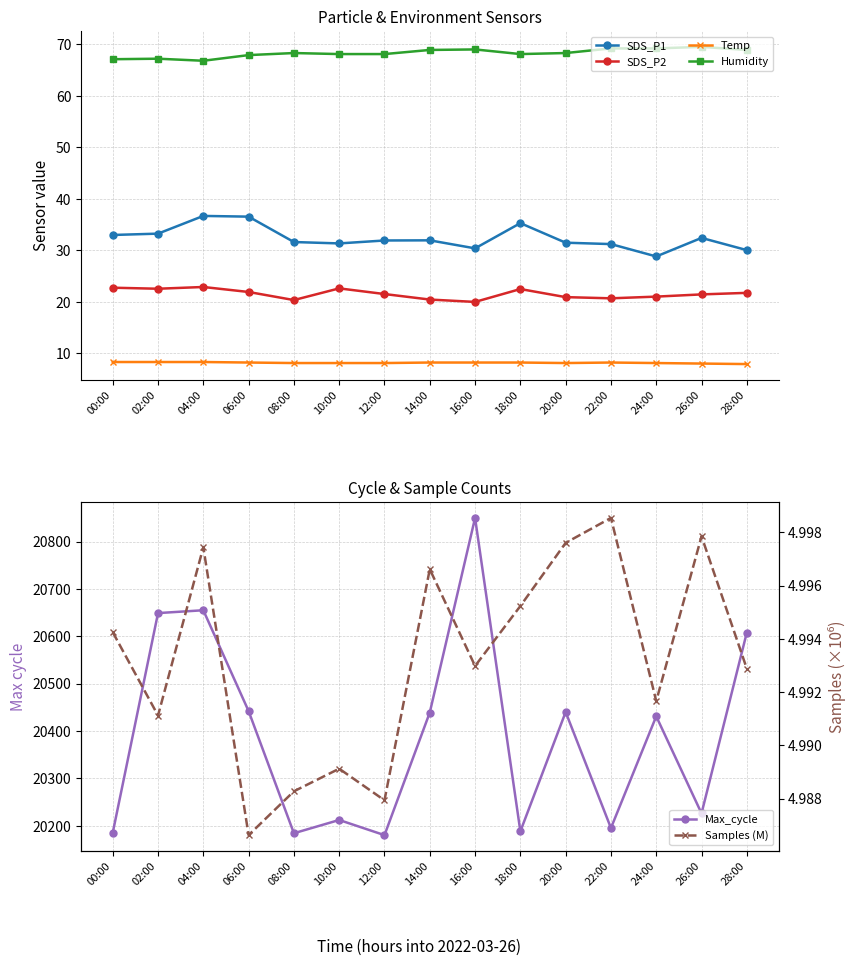

List the labels in order of SDS_P2 value, smallest first.

16:00, 08:00, 14:00, 22:00, 20:00, 24:00, 26:00, 12:00, 28:00, 06:00, 18:00, 02:00, 10:00, 00:00, 04:00